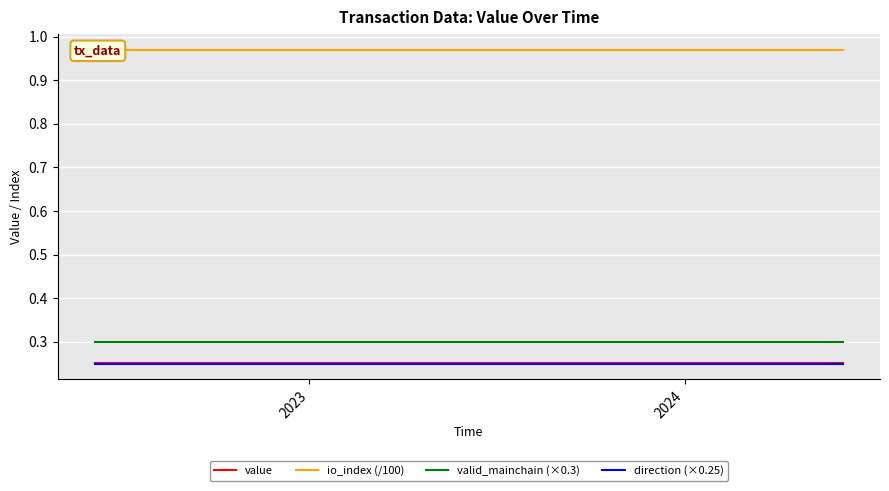

Rank the series by their maximum value, from highest to lowest.

io_index (/100), valid_mainchain (×0.3), value, direction (×0.25)